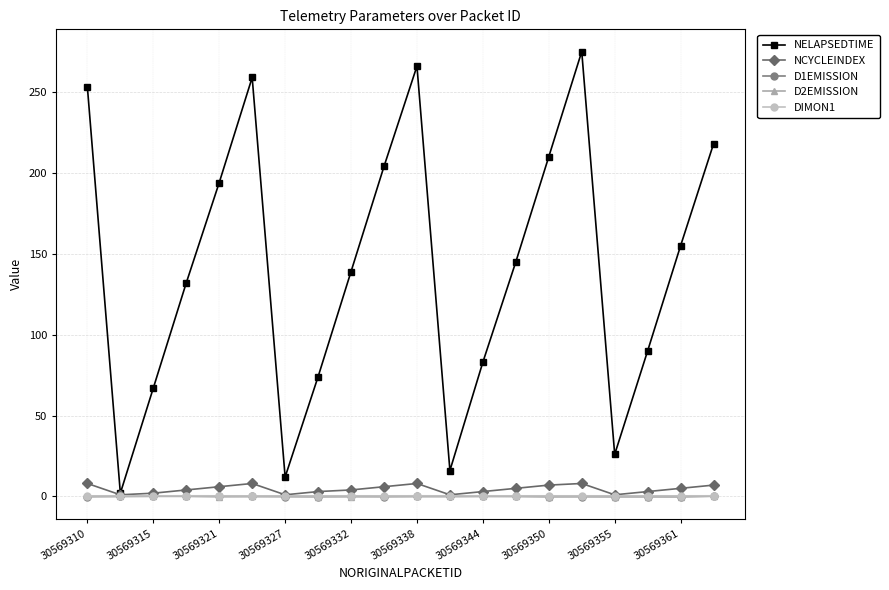

Which series has the largest total across all categories?

NELAPSEDTIME